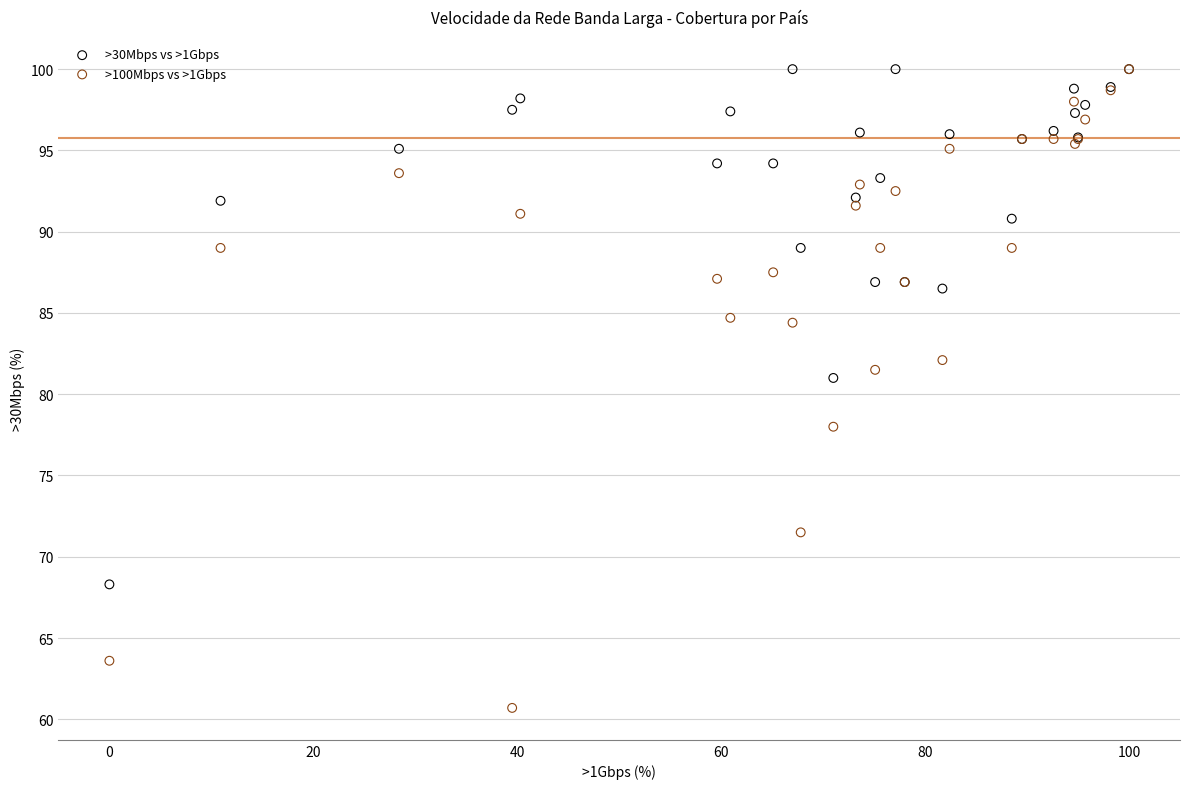

Across all series, what Y value is closest to 80?

81.0